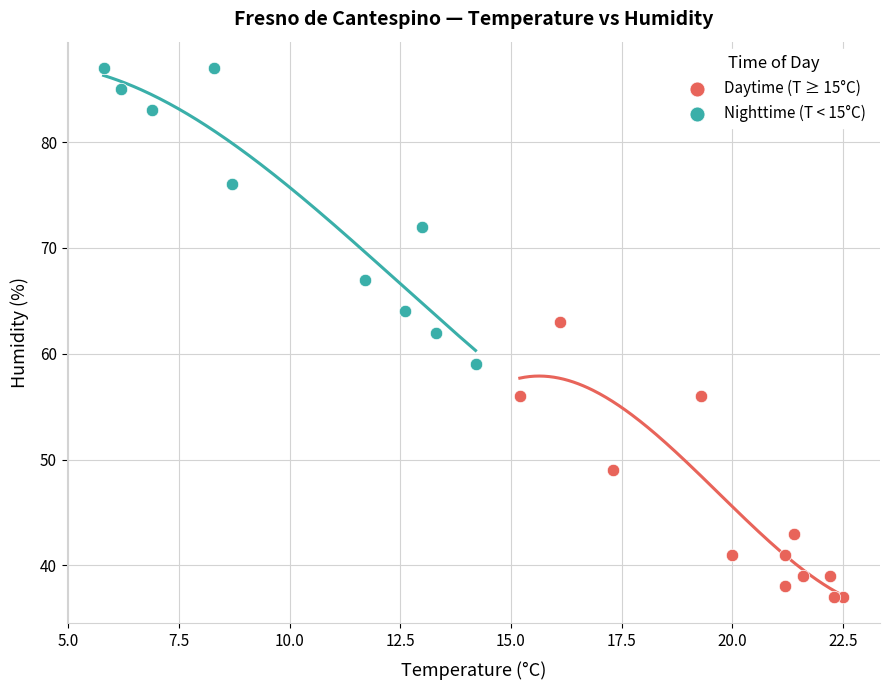

Which series reaches the maximum Y coordinate?

Nighttime (T < 15°C)